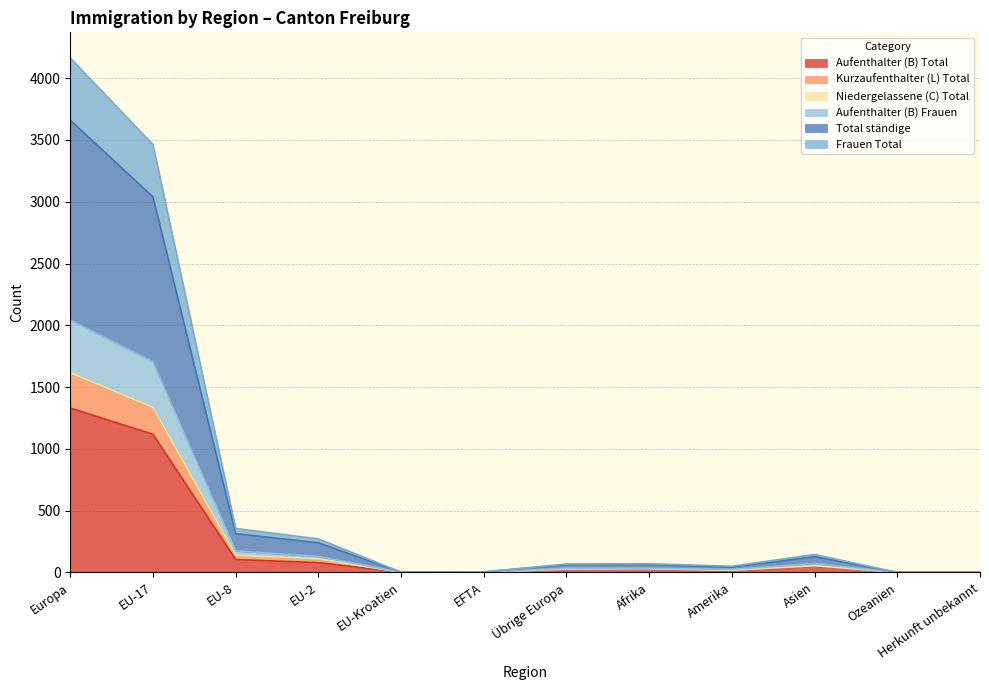

True or false: Aufenthalter (B) Total has a value of 7 at Amerika.

False